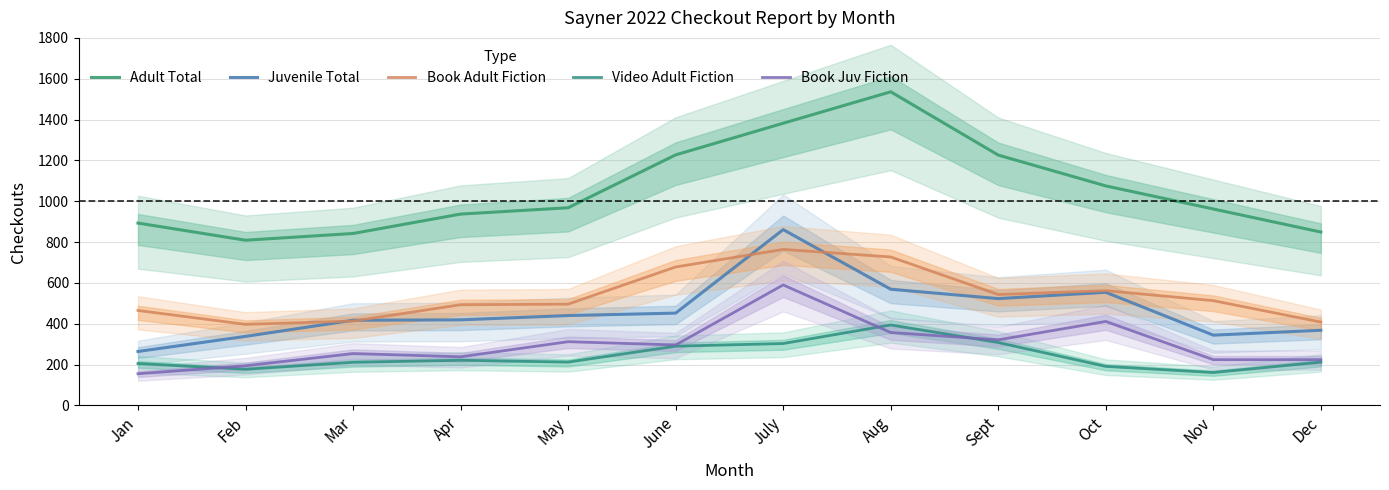

What position from the left is Jan?

1